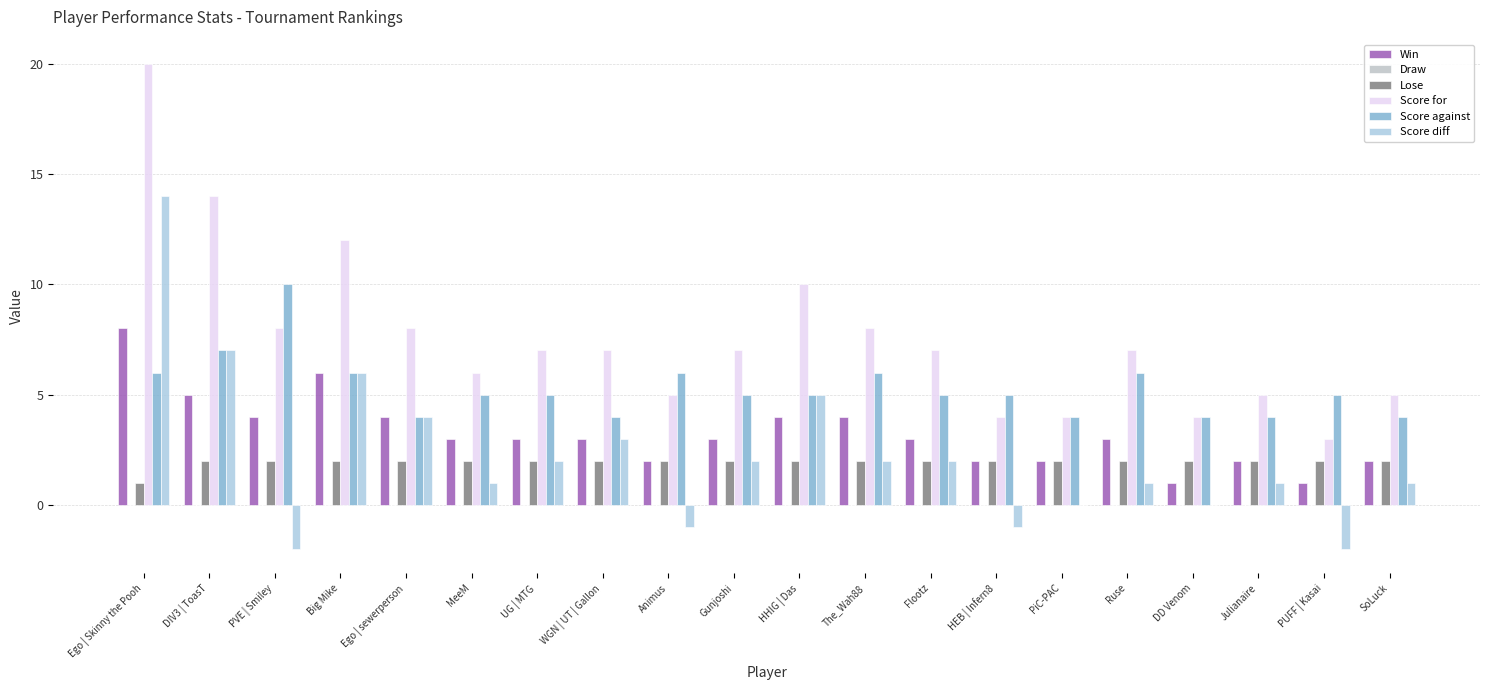

Does the chart contain stacked bars?

No